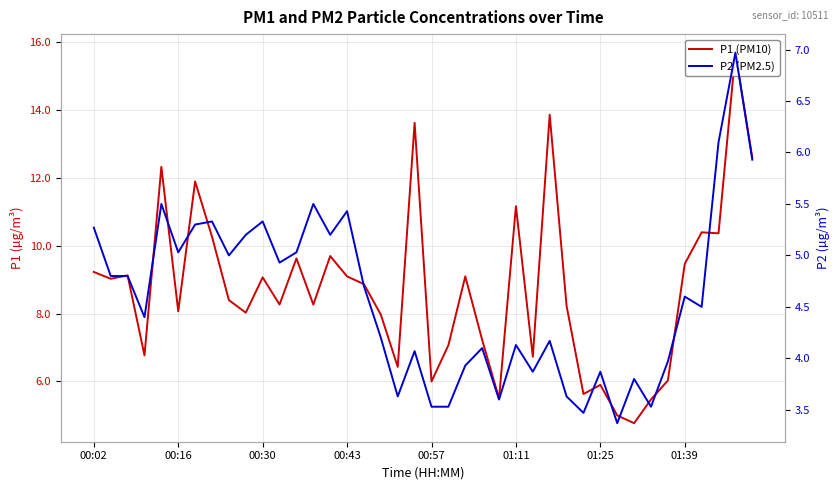

Rank the series at 19 from highest to lowest value.

P1 (PM10), P2 (PM2.5)